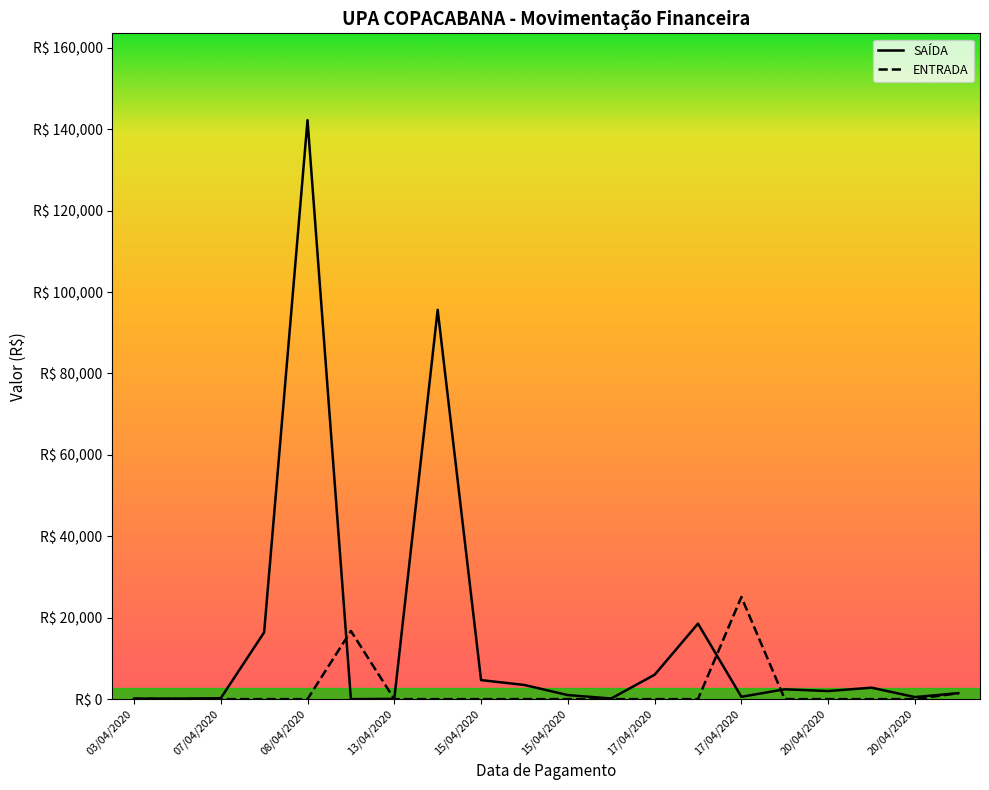

Which series has the largest range (max minus min)?

SAÍDA